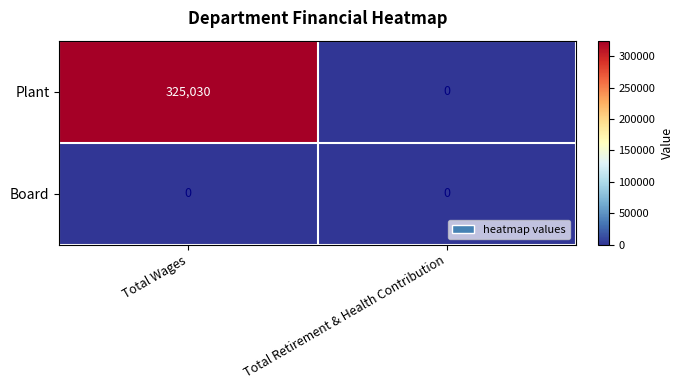

List the series in order of their peak value, highest first.

Plant, Board